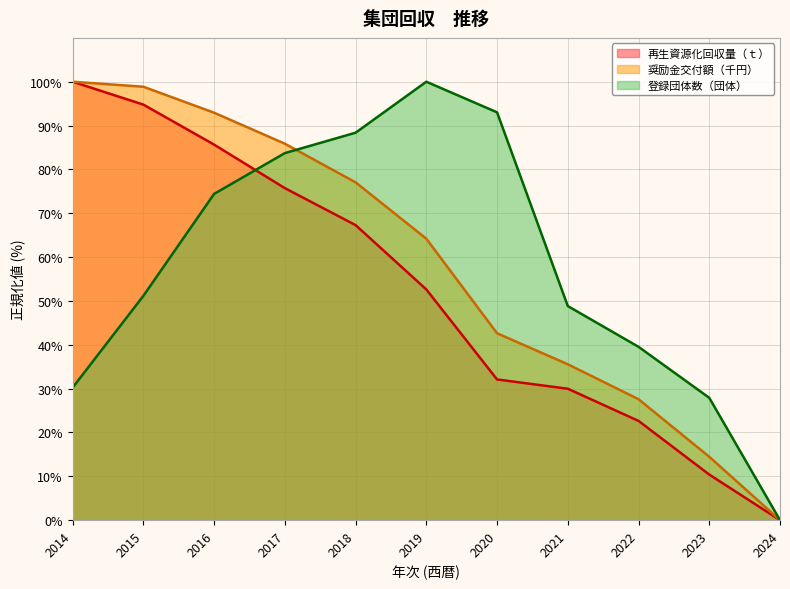

Where do 登録団体数（団体） and 奨励金交付額（千円） first cross each other?

2017 and 2018